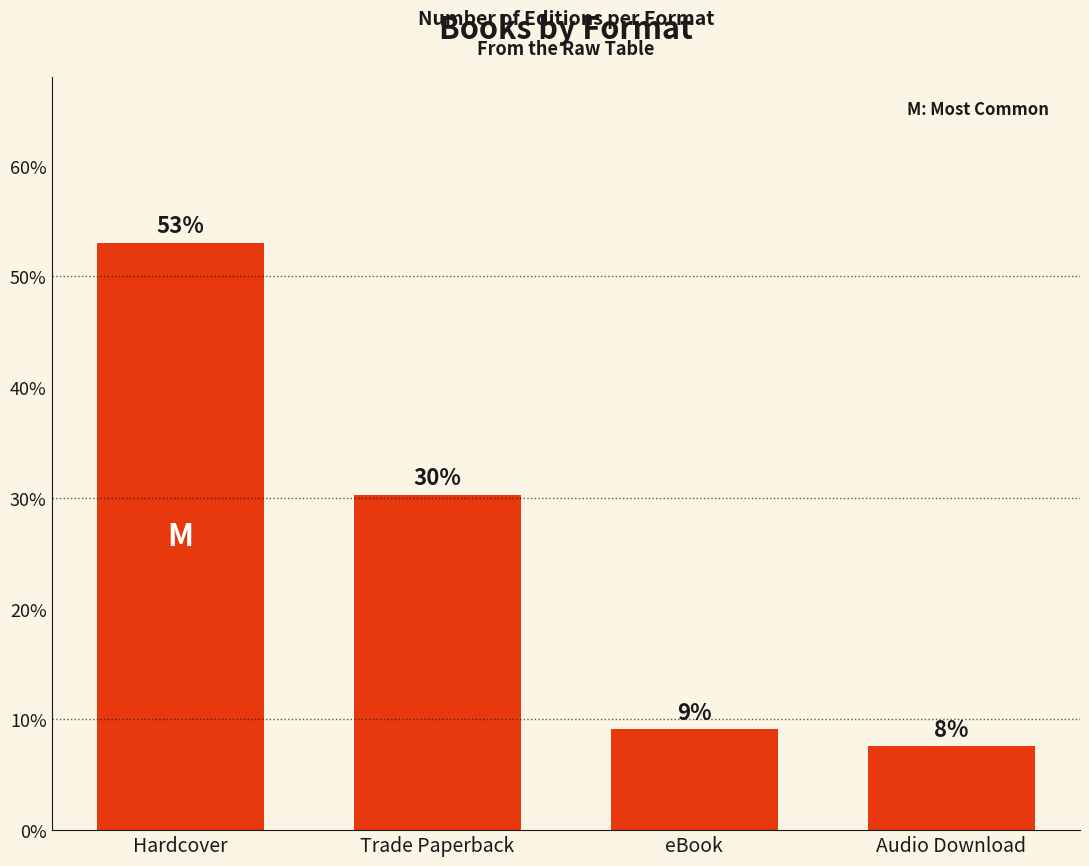

Does the chart contain any negative values?

No